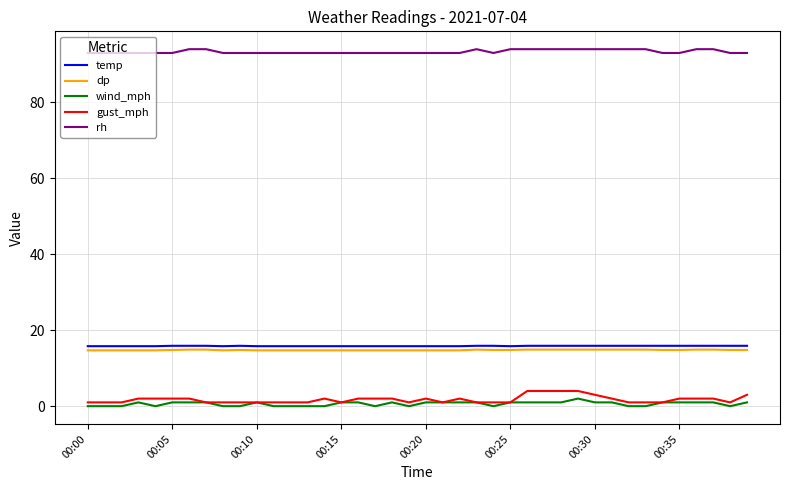

How many lines are shown in the chart?

5